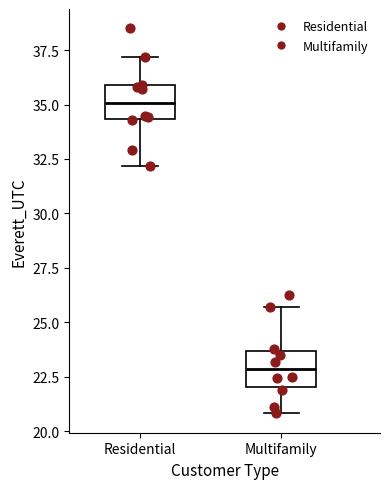

Where does the upper whisker of the box for Multifamily end on the y-axis? The values are not printed on the chart, so give them approximately, as read against the axis.

25.5